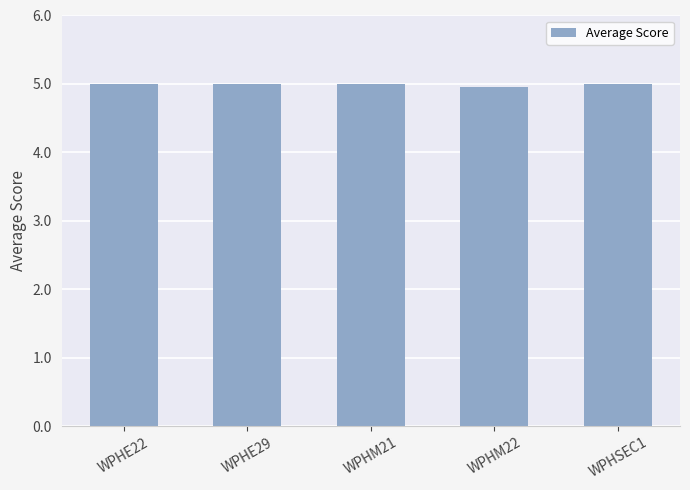

What is the sum of all values?

25.0